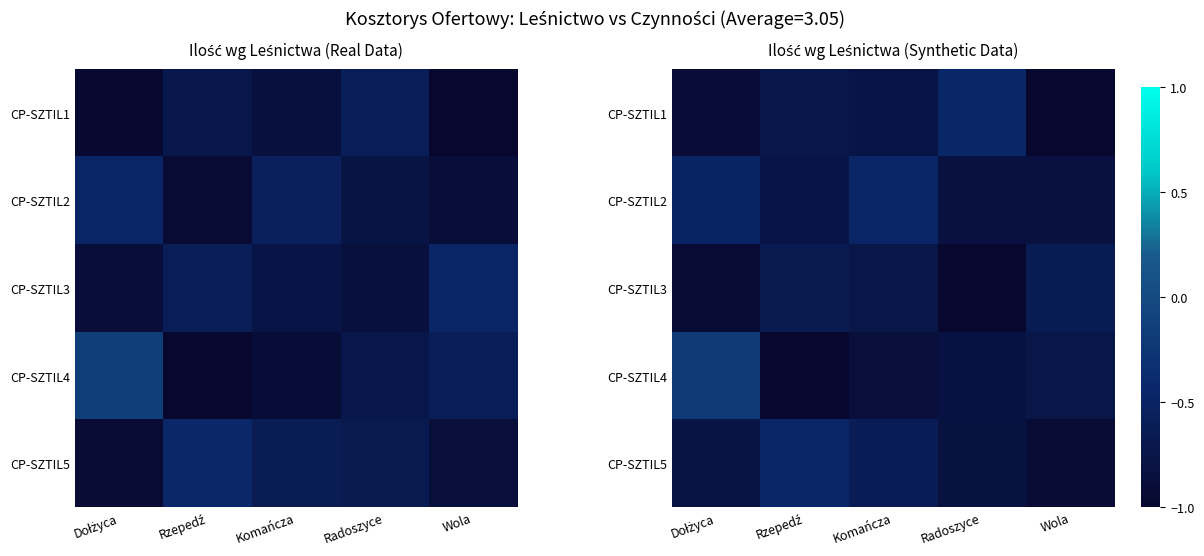

Between Wola and Dołżyca, which is larger?

Dołżyca